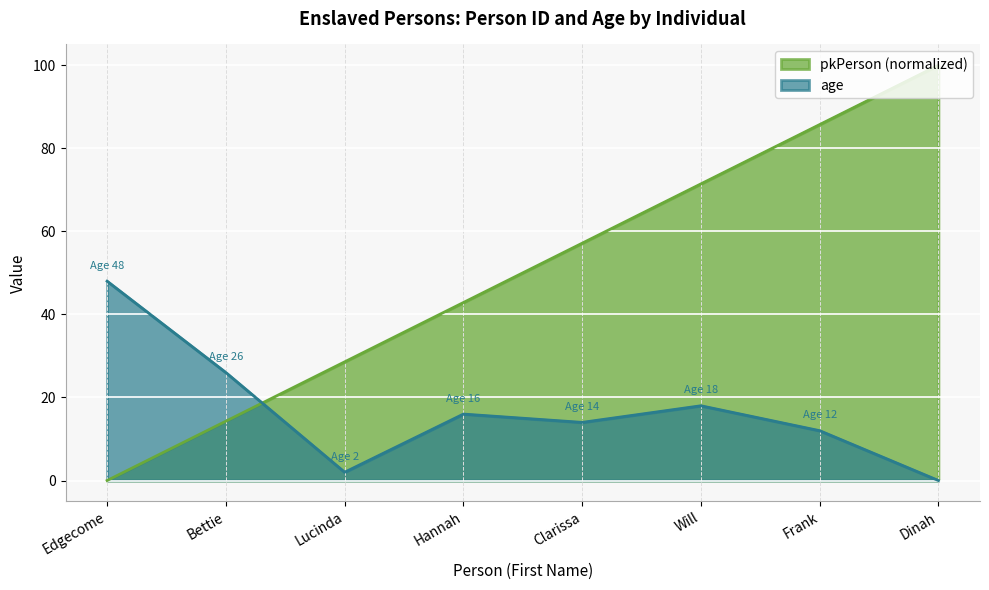

After their last crossing, which series has the higher values: age or pkPerson?

pkPerson